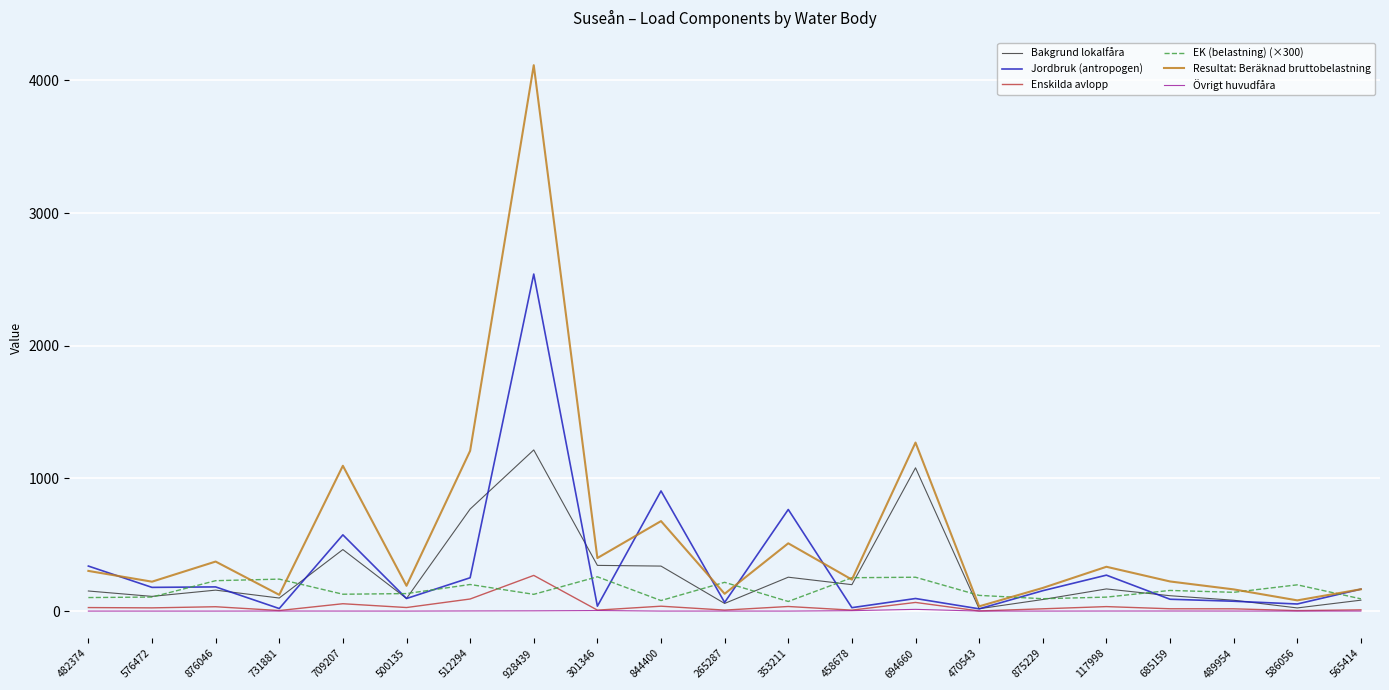

What value does the Övrigt huvudfåra series have at 709207?

0.2